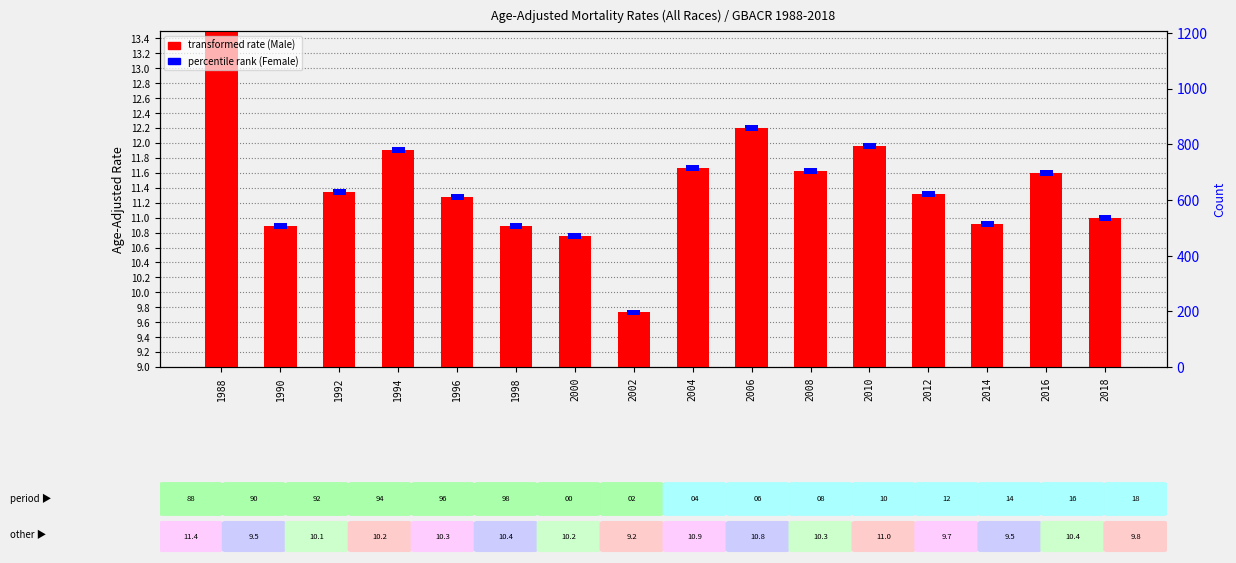

How many bars are there in each group?

2